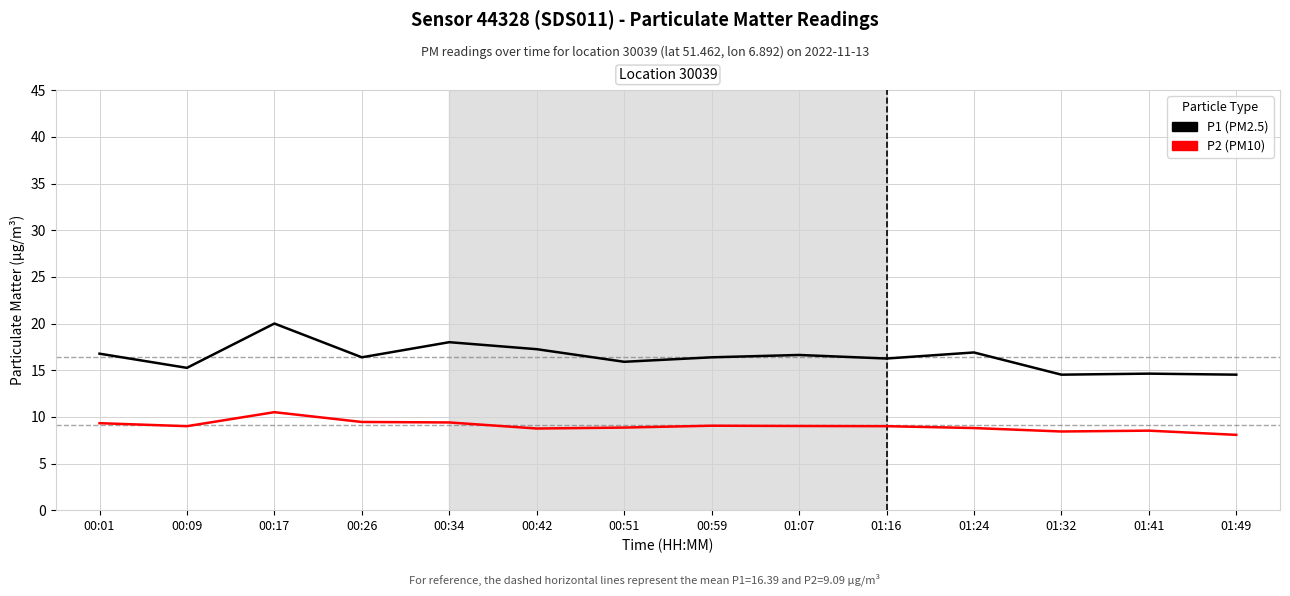

What is the smallest value displayed?

8.1